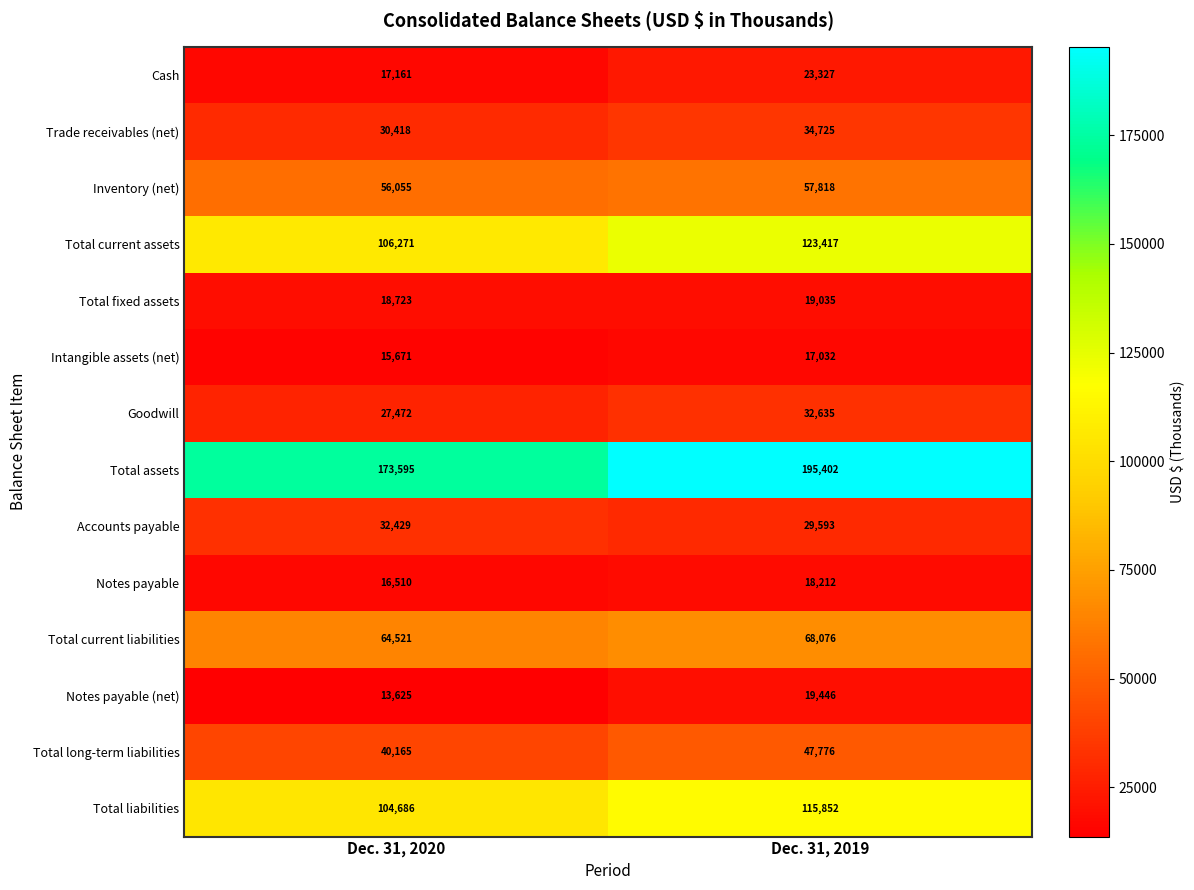

Reading right to left, extract all data points from this chart.

Cash: 23327	17161
Trade receivables (net): 34725	30418
Inventory (net): 57818	56055
Total current assets: 123417	106271
Total fixed assets: 19035	18723
Intangible assets (net): 17032	15671
Goodwill: 32635	27472
Total assets: 195402	173595
Accounts payable: 29593	32429
Notes payable: 18212	16510
Total current liabilities: 68076	64521
Notes payable (net): 19446	13625
Total long-term liabilities: 47776	40165
Total liabilities: 115852	104686